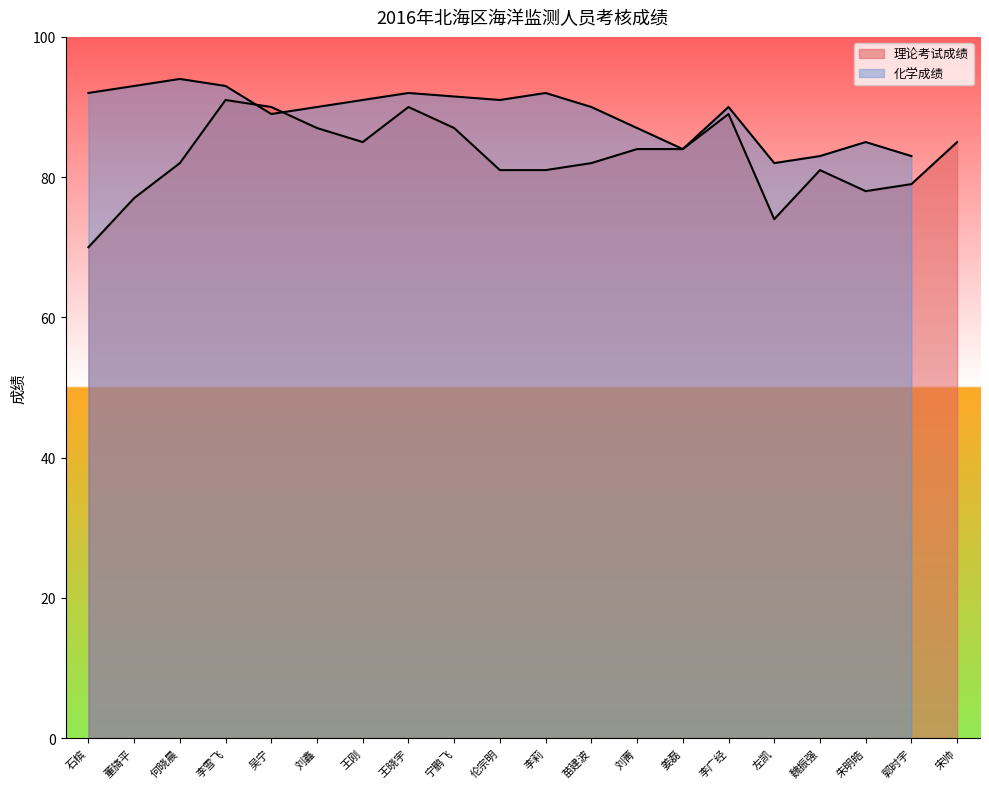

What is the minimum value shown in the chart?

70